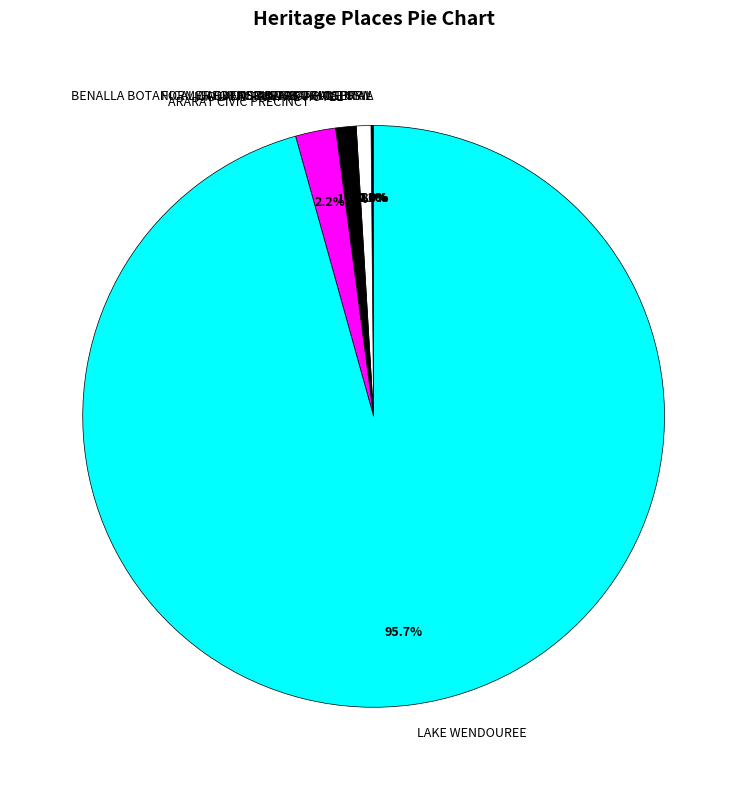

Does LAKE WENDOUREE represent more than half of the total?

Yes